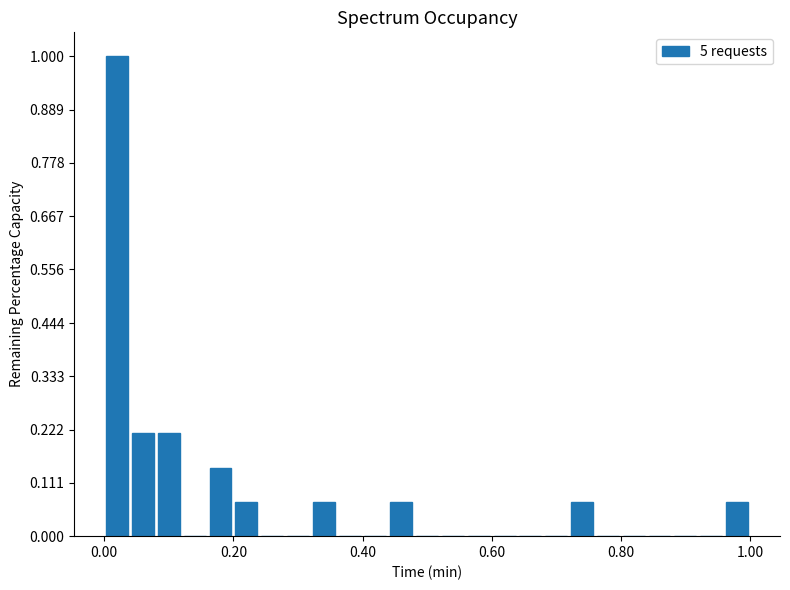

Around what value on the x-axis is the tallest bar? Give the approximate position of its centre, as read against the axis.

0.02